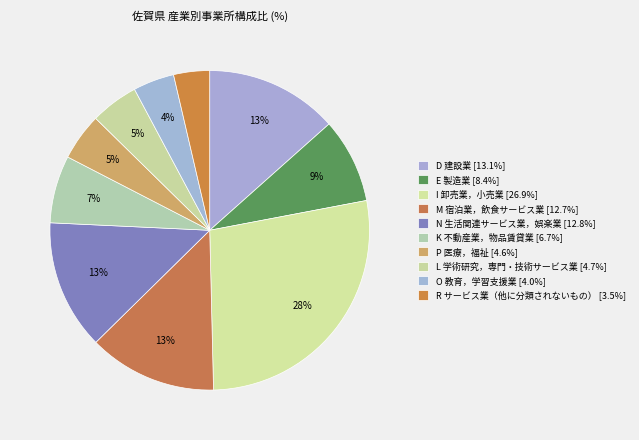

Which slice is the largest?

I 卸売業，小売業